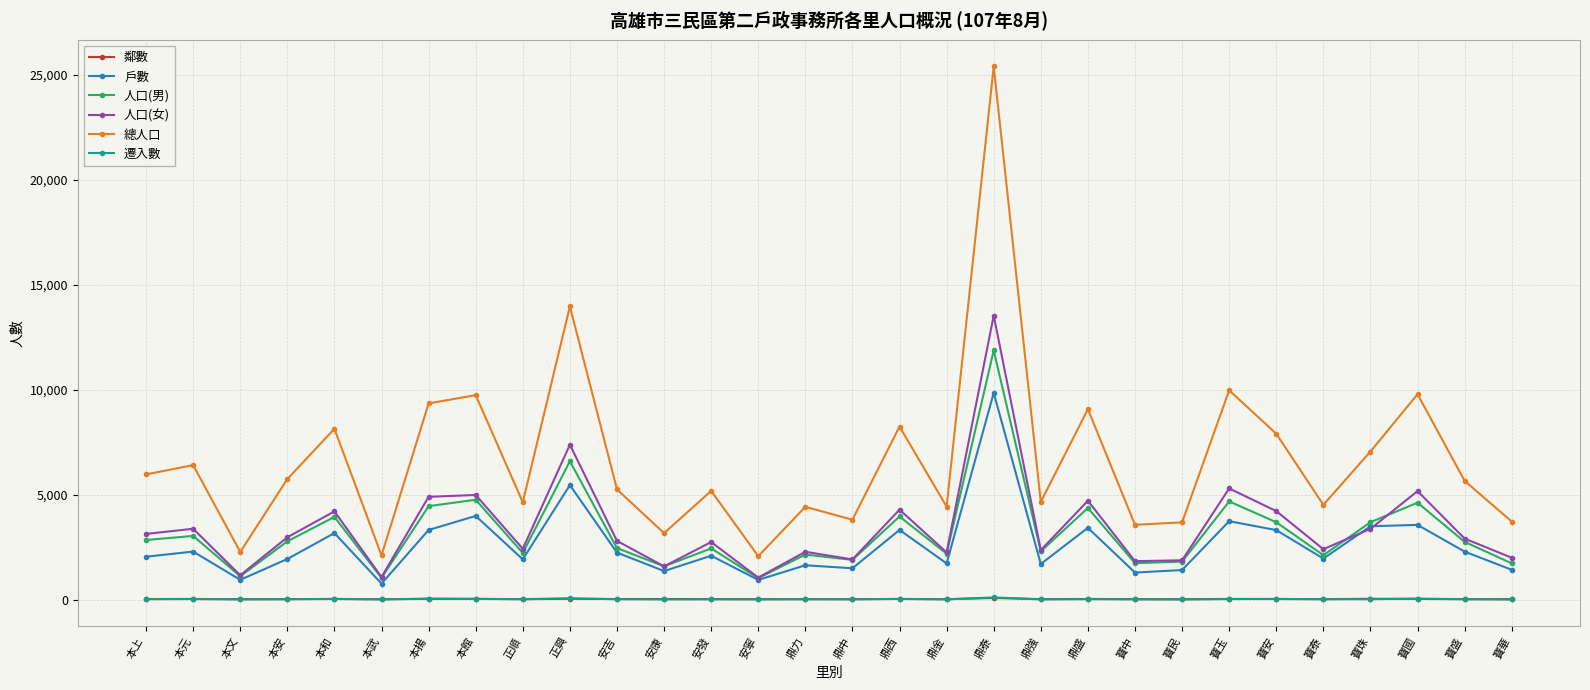

Which series has the largest total across all categories?

總人口